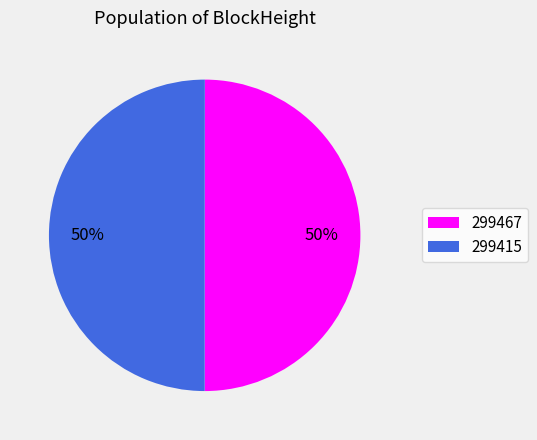

How many segments does this pie chart have?

2